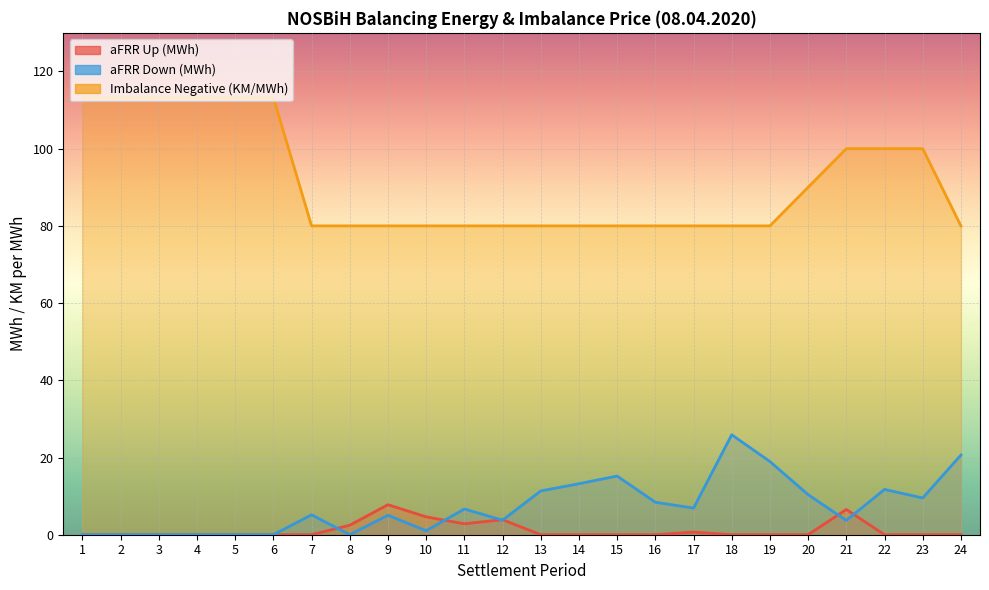

What is the difference between the maximum and minimum values in the aFRR Up (MWh) series?

7.8